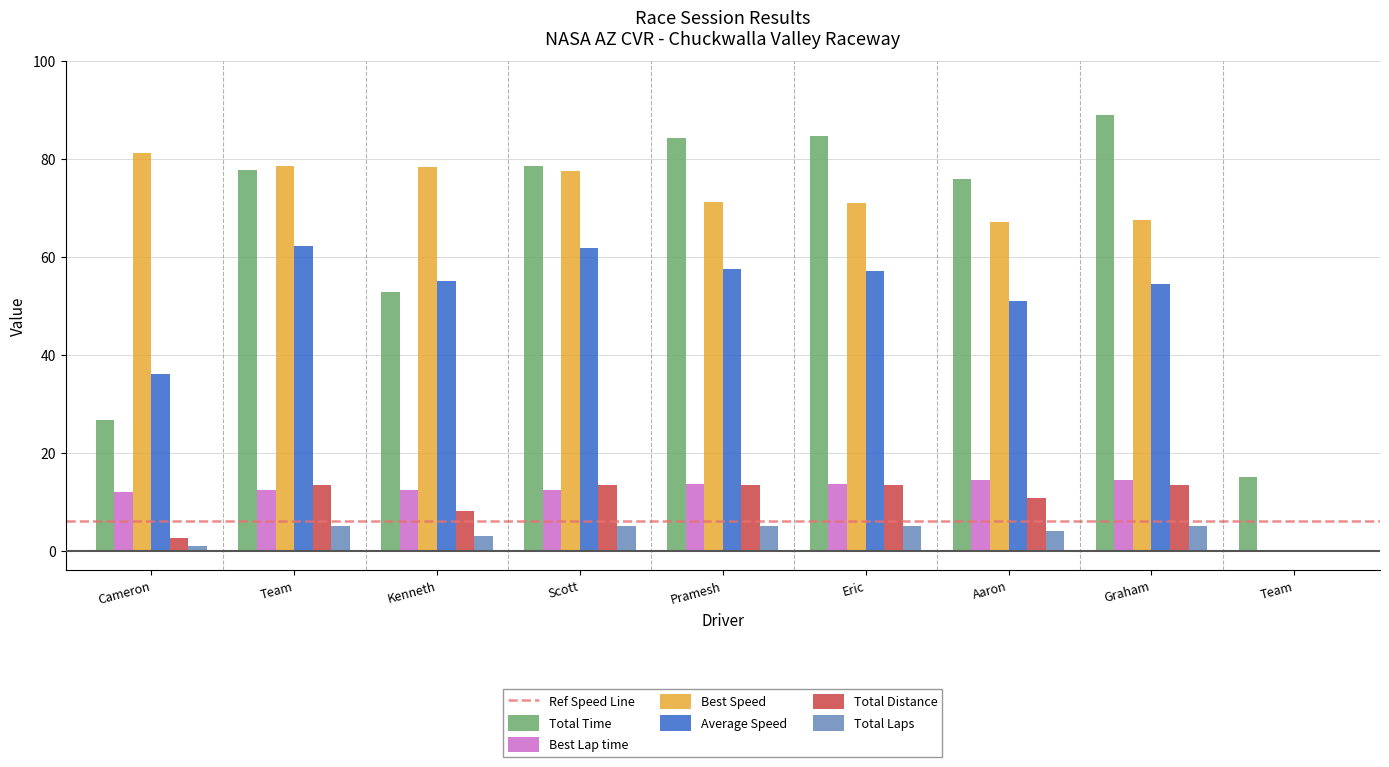

Which category has the lowest value across all series?

Team